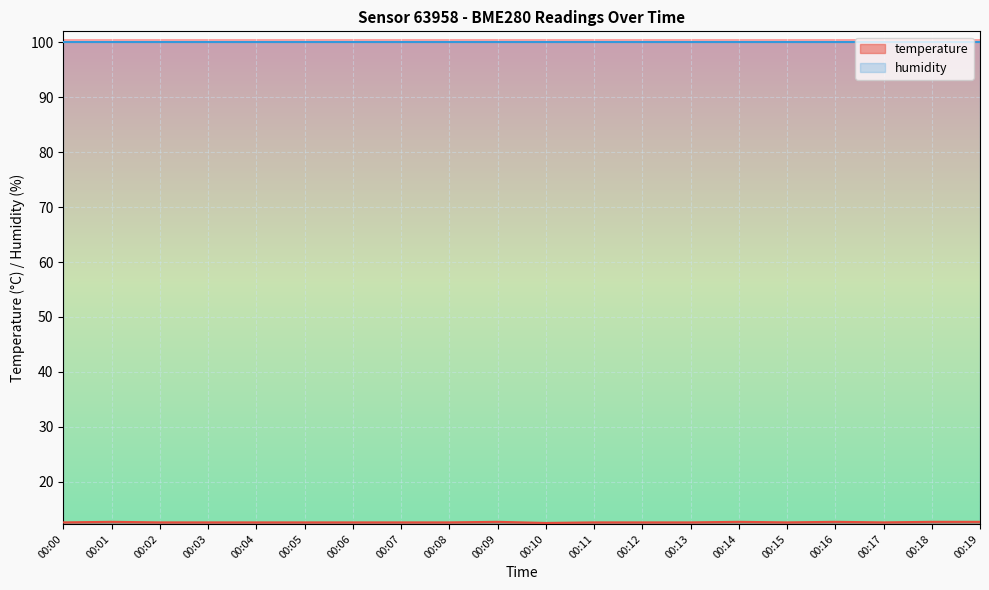

The value at 00:19 is 17.9. True or false?

False